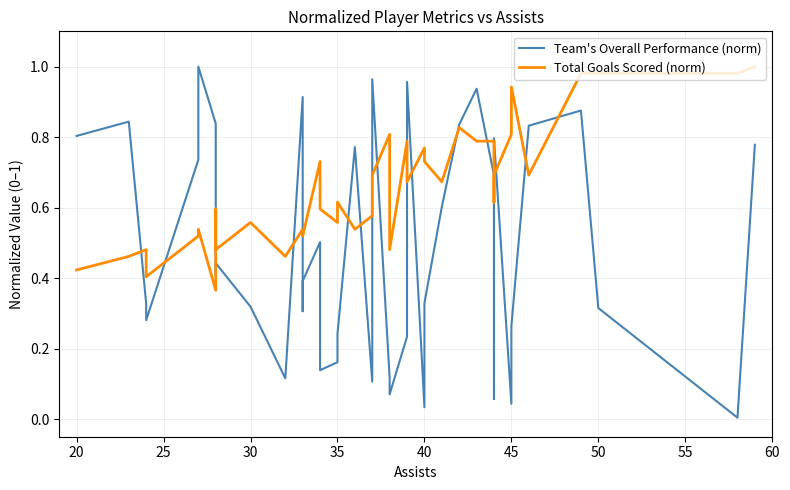

The Team's Overall Performance (norm) series shows 0.0 at 40. True or false?

False